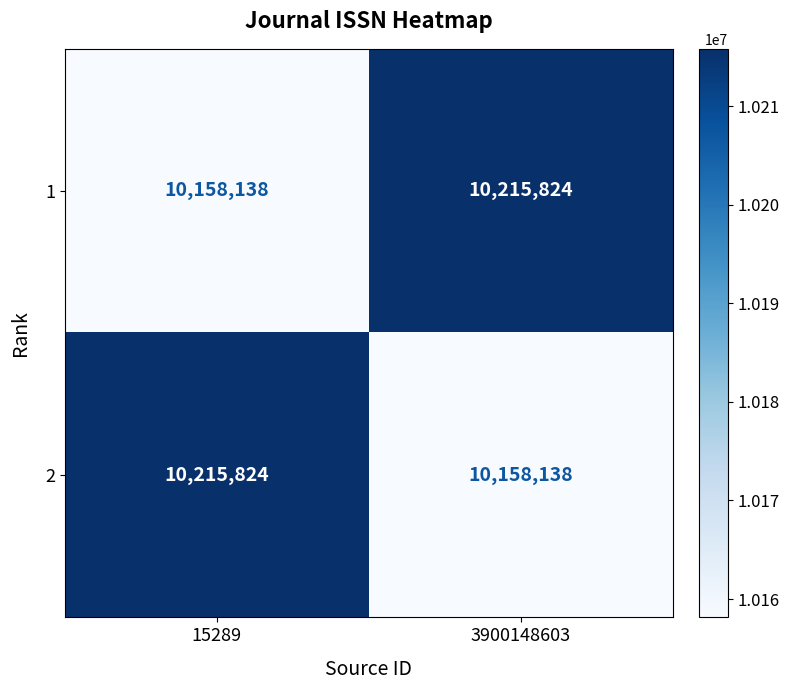

What is the maximum value for 1?

10215824